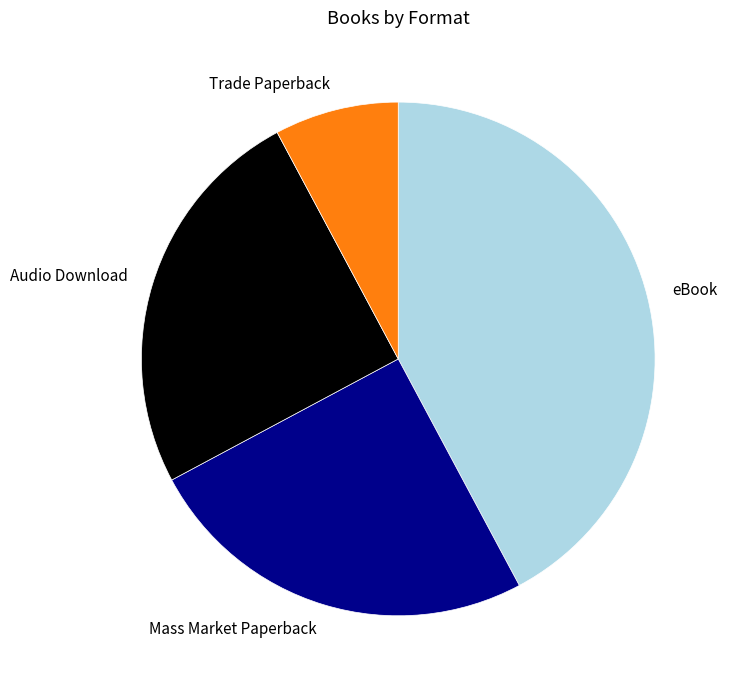

Which category has the biggest portion of the pie?

eBook